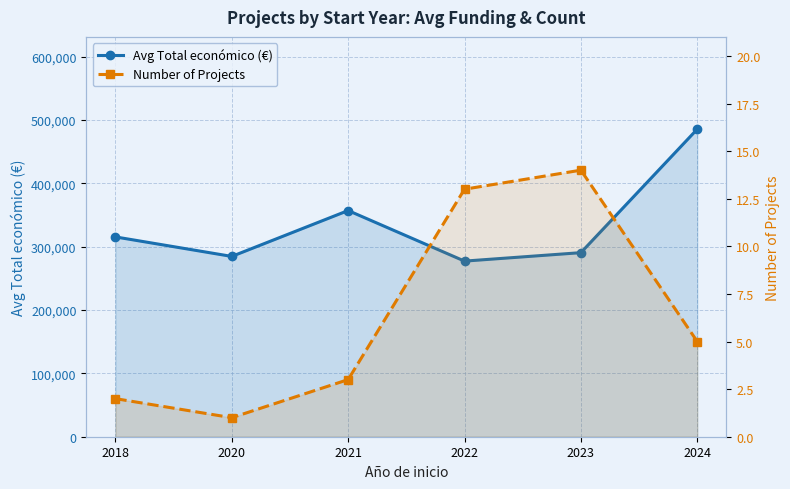

Reading left to right, list all the values displayed in this chart.

Avg Total económico (€): 2018=315562	2020=284756	2021=357193	2022=277340	2023=290697	2024=485727
Number of Projects: 2018=2	2020=1	2021=3	2022=13	2023=14	2024=5